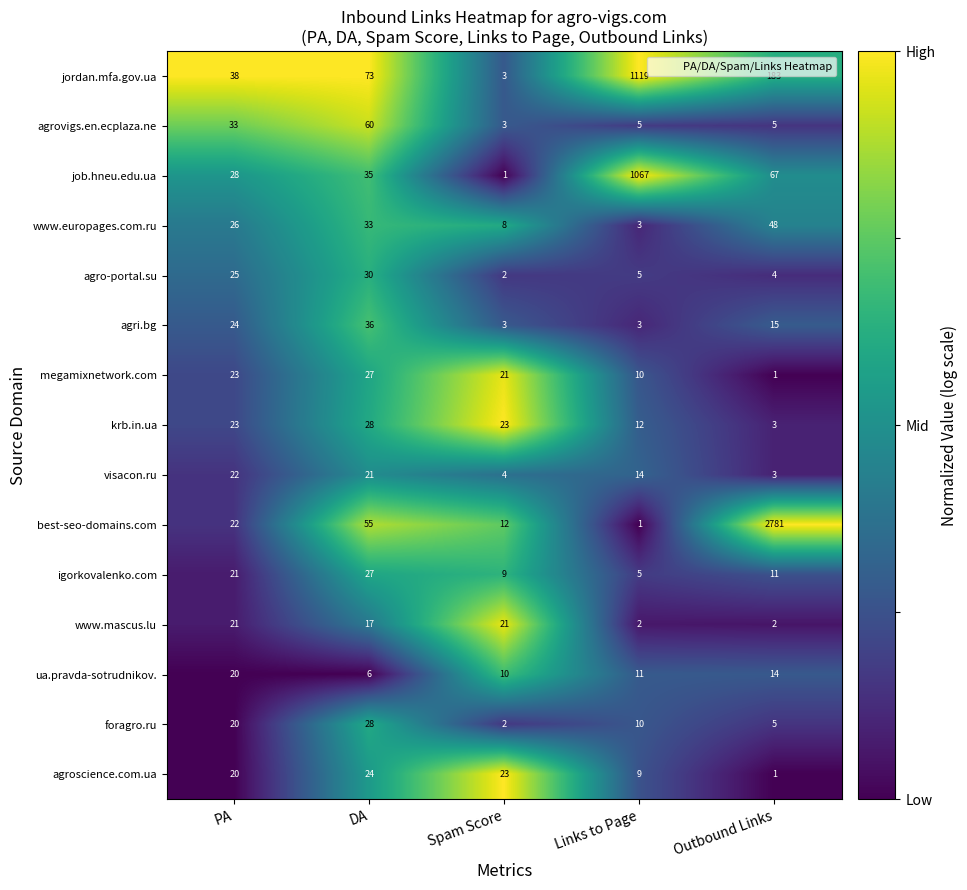

Which category has the highest value in the igorkovalenko.com series?

DA